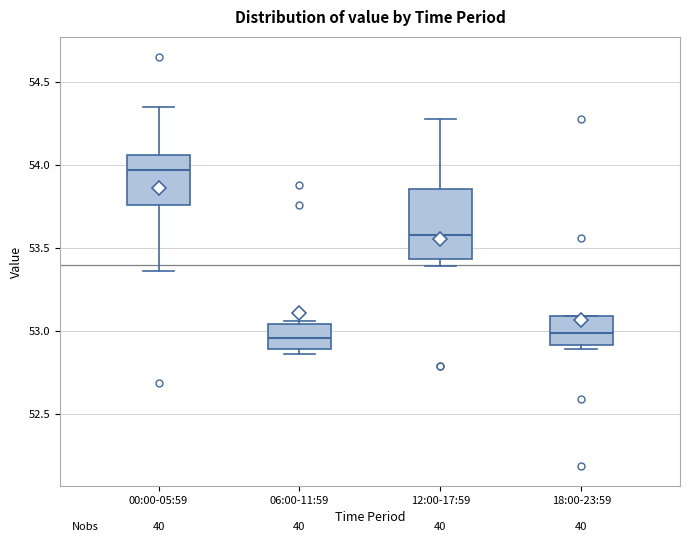

Reading left to right, transcribe this box plot: for each box, give where its median line is, the range the box spans, and where its two whiskers end, as read against the y-axis. The values are not printed on the chart, so give them approximately, as read against the axis.

00:00-05:59: median 53.95, box 53.75 to 54.05, whiskers 53.35 to 54.35
06:00-11:59: median 52.95, box 52.90 to 53.05, whiskers 52.85 to 53.05 (just above the box's upper edge)
12:00-17:59: median 53.60, box 53.45 to 53.85, whiskers 53.40 to 54.30
18:00-23:59: median 53.00, box 52.90 to 53.10, whiskers 52.90 (just below the box's lower edge) to 53.10